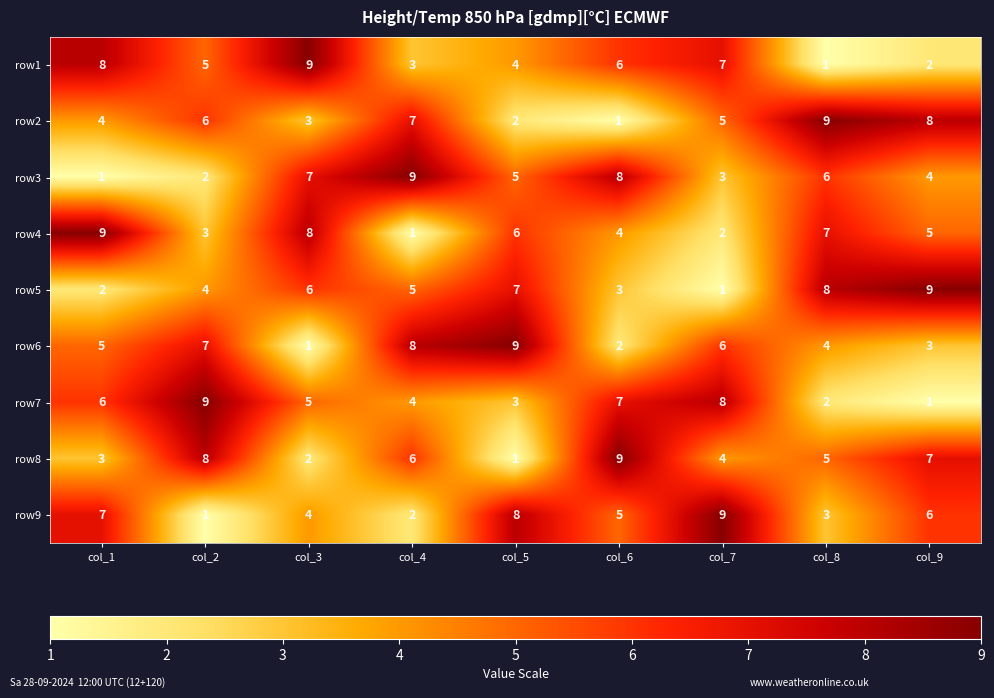

Which category has the highest value in the row9 series?

col_7